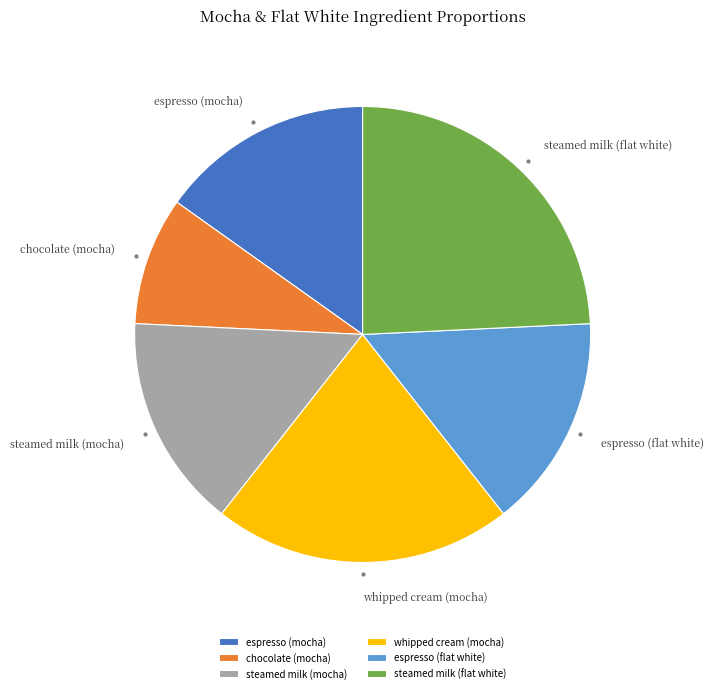

Does steamed milk (flat white) represent more than half of the total?

No